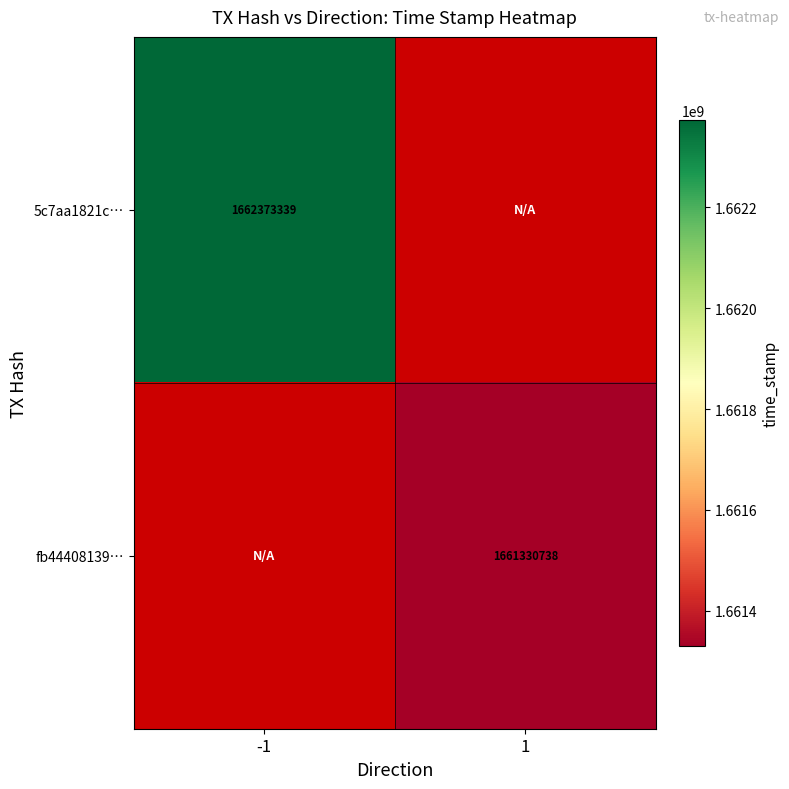

True or false: fb44408139… has a value of 1661330738 at 1.

True